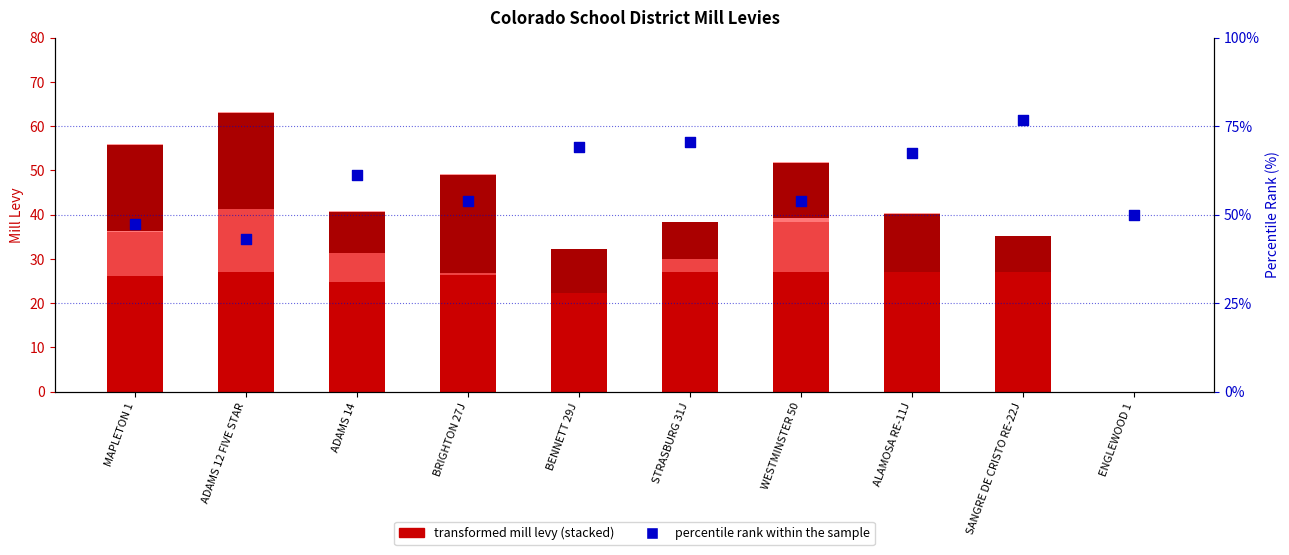

What is the total value across all series at ADAMS 12 FIVE STAR?

63.3